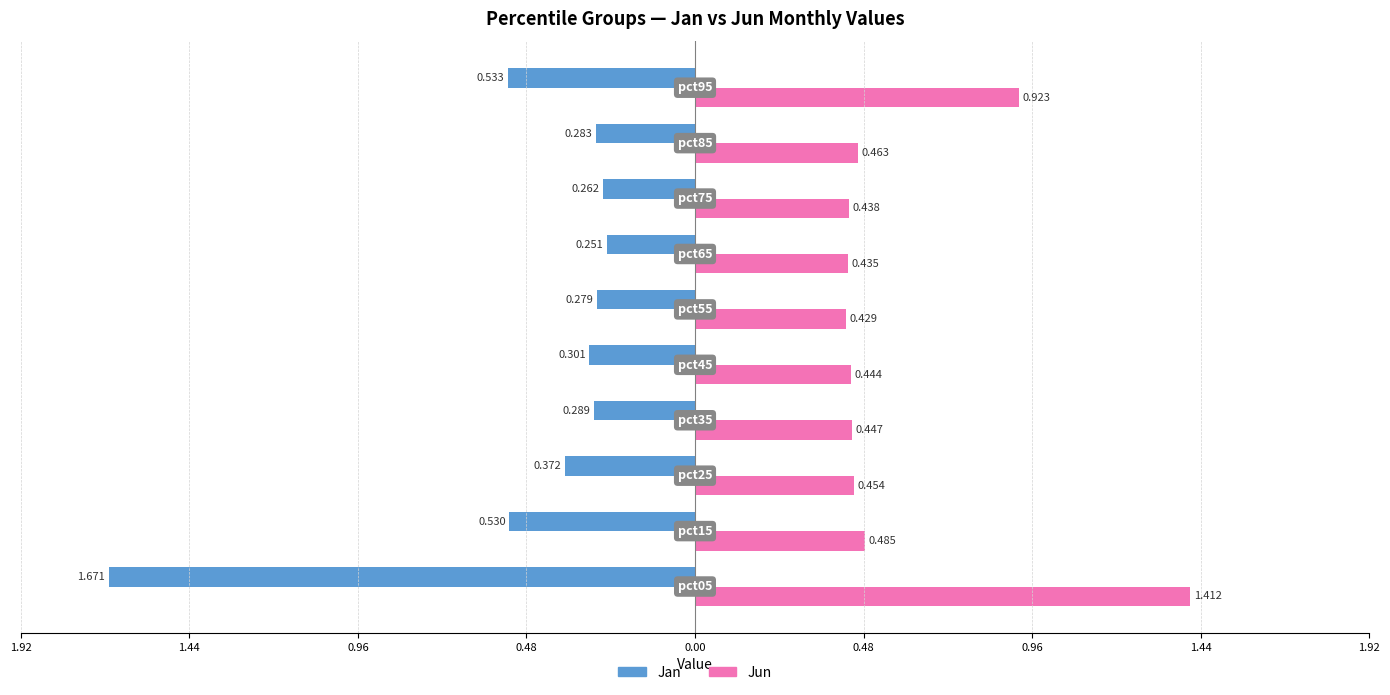

Reading left to right, extract all data points from this chart.

Jan: -1.7	-0.5	-0.4	-0.3	-0.3	-0.3	-0.3	-0.3	-0.3	-0.5
Jun: 1.4	0.5	0.5	0.4	0.4	0.4	0.4	0.4	0.5	0.9